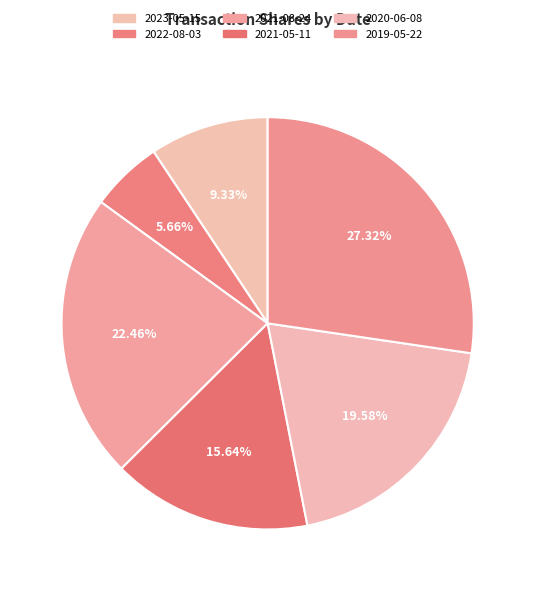

How much of the chart is everything except 2022-08-03?

94.3%